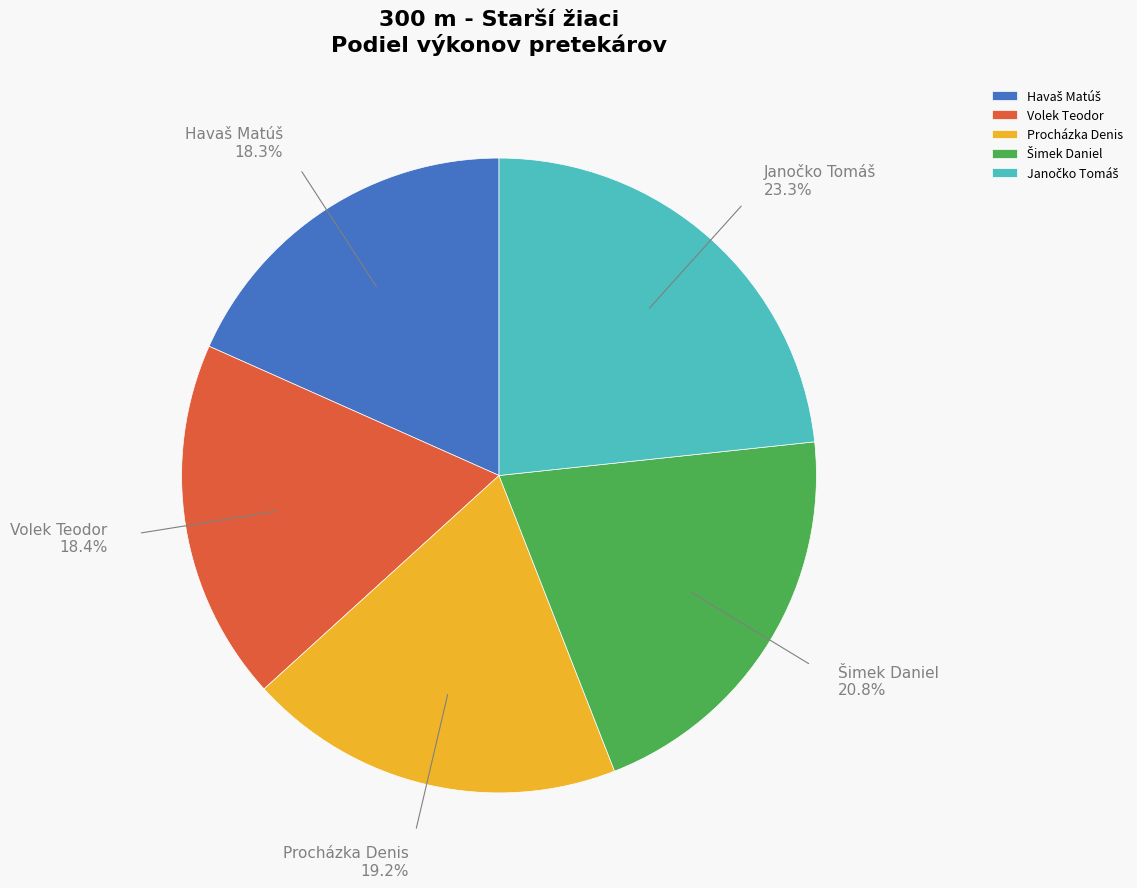

Approximately how many times larger is the value at Volek Teodor compared to Procházka Denis?

1.0